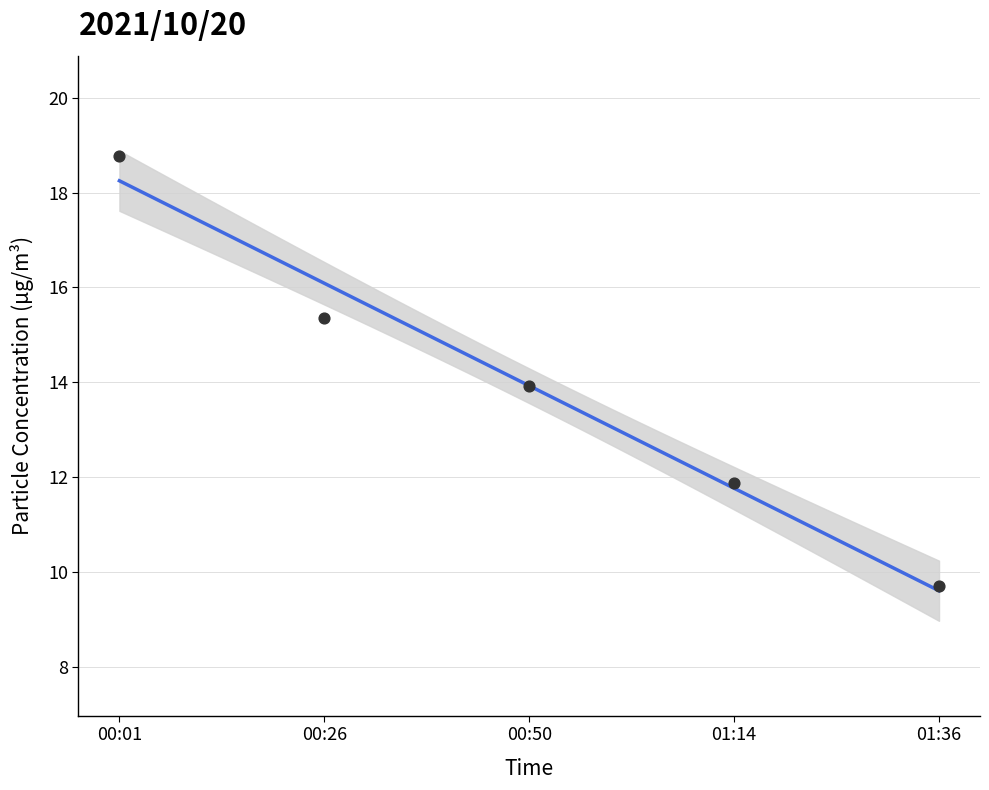

What is the change in value from 00:26 to 01:36?

-5.7